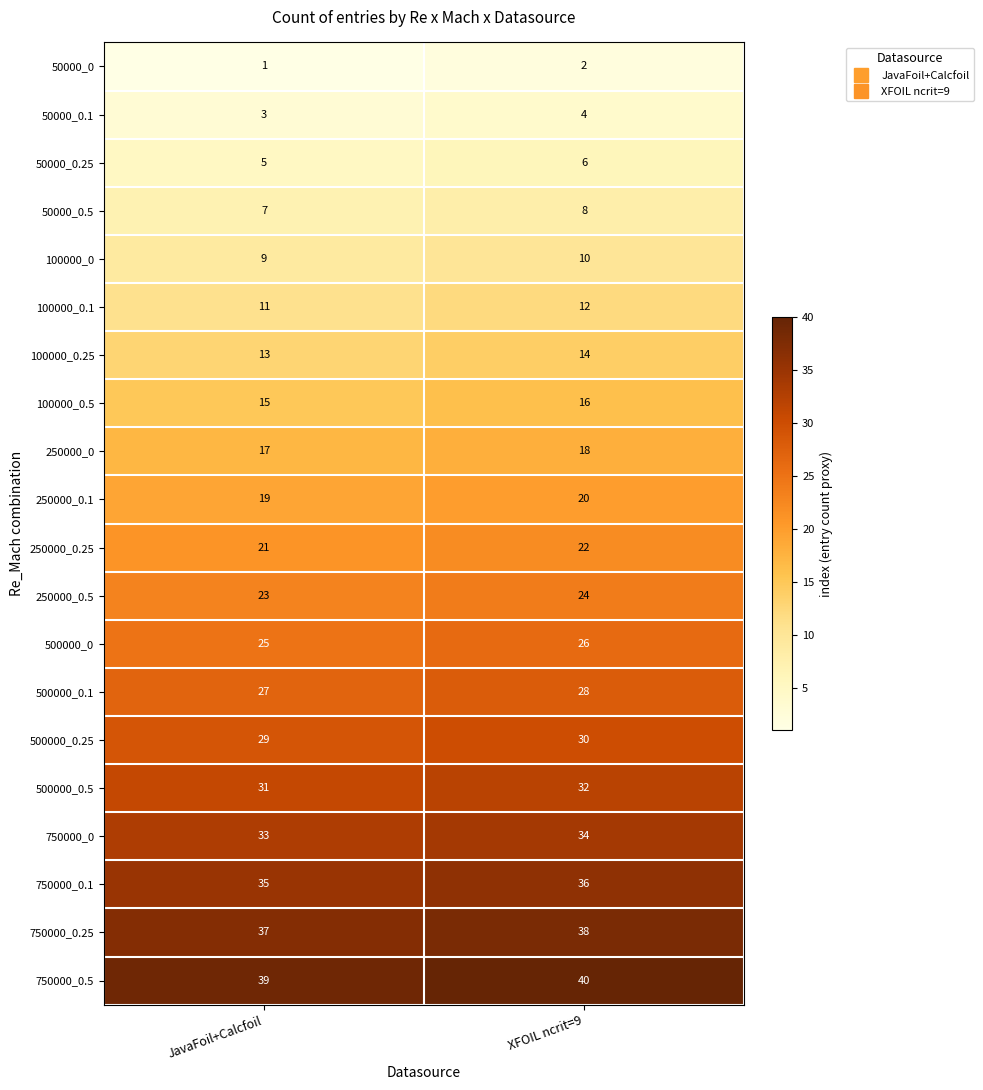

Where is 750000_0.5 nearest to the value 39?

JavaFoil+Calcfoil